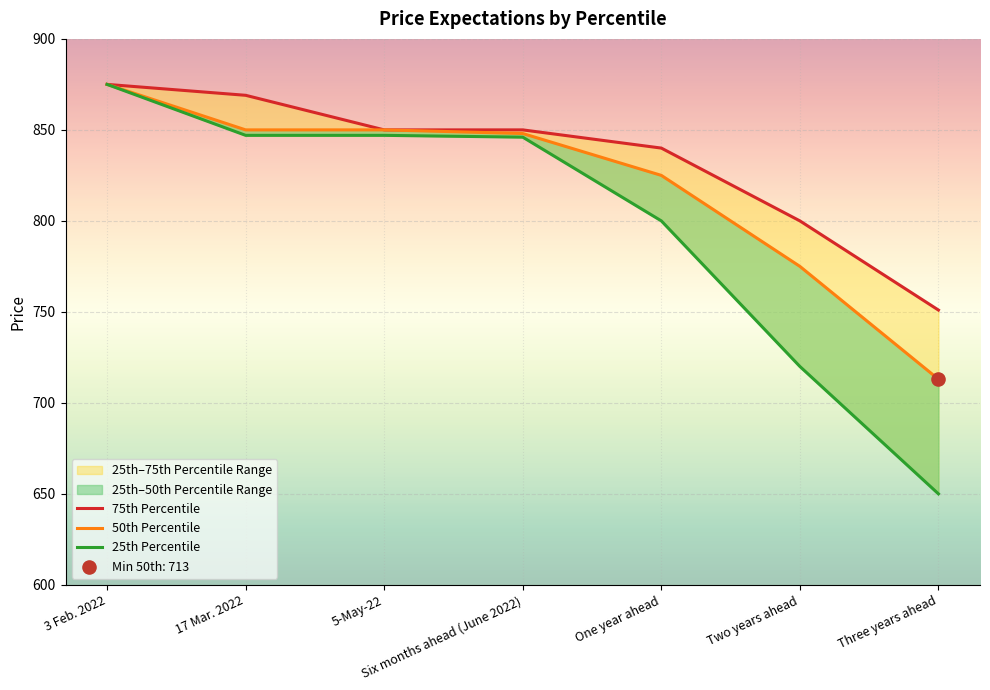

Which series has the widest spread of Y values?

25th Percentile